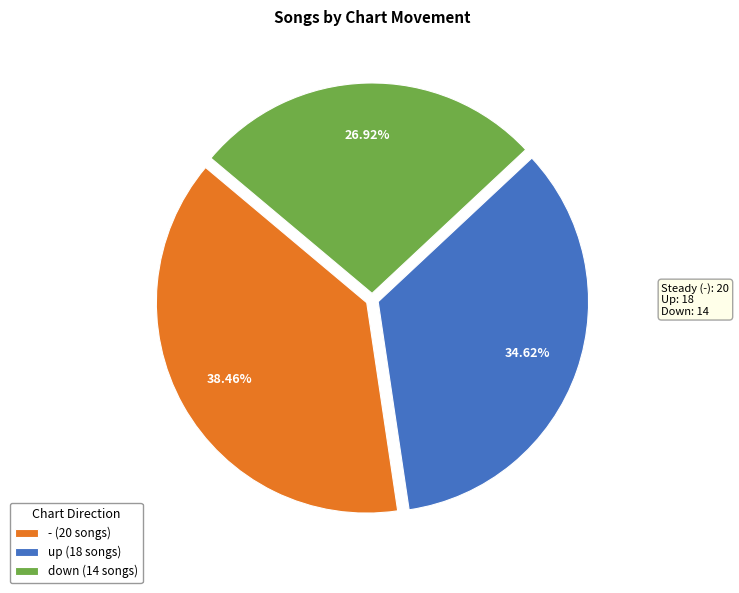

Approximately how many times larger is the value at up compared to down?

1.3